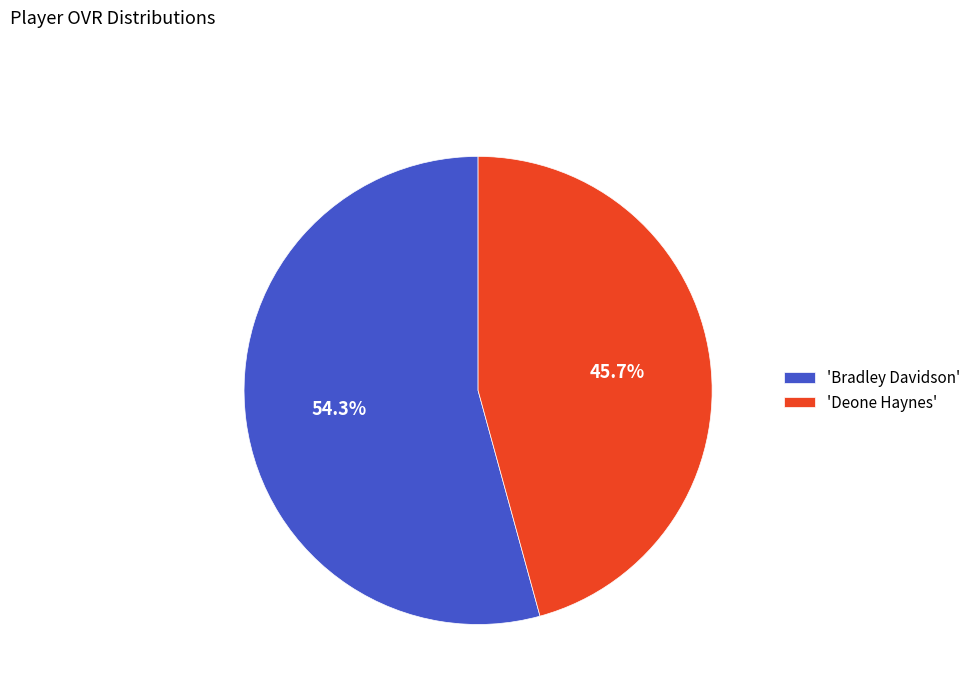

Is there any slice that represents more than half of the pie?

Yes